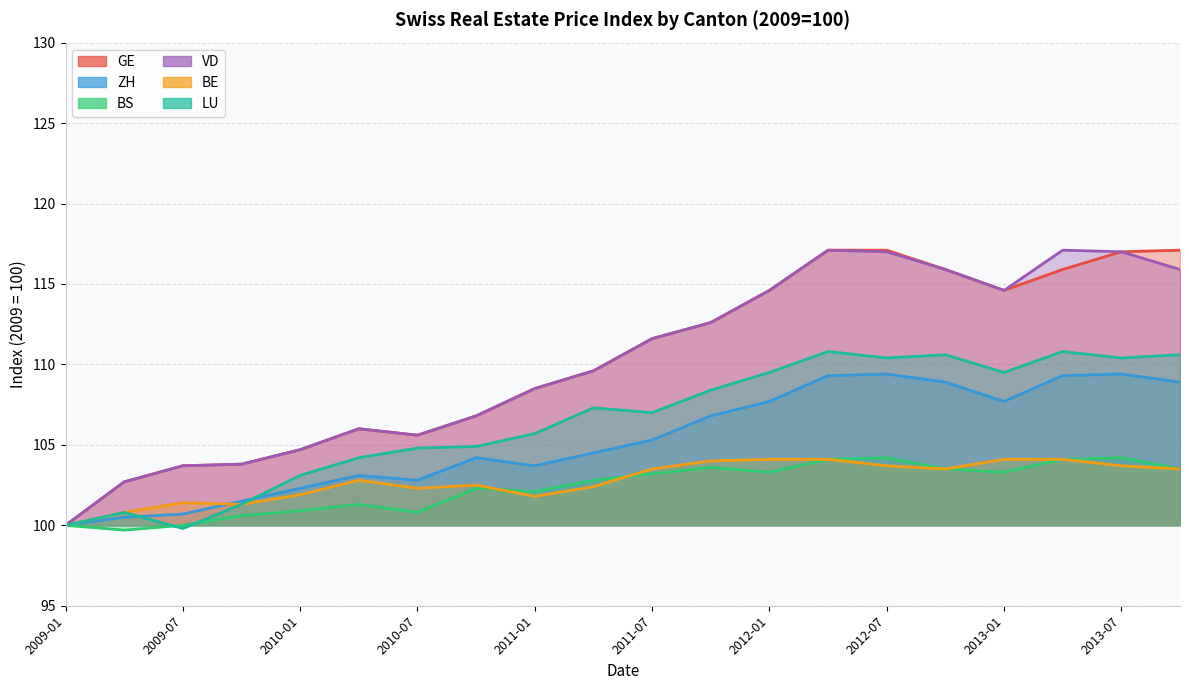

At how many categories does at least one series exceed 102?

19